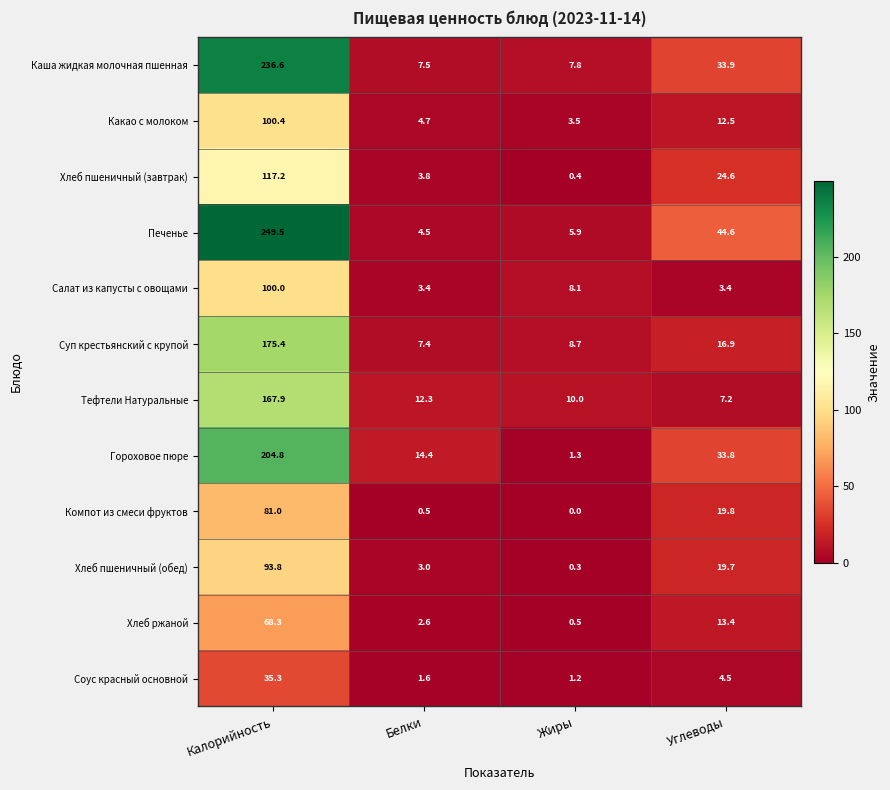

What is the maximum value shown in the chart?

249.5